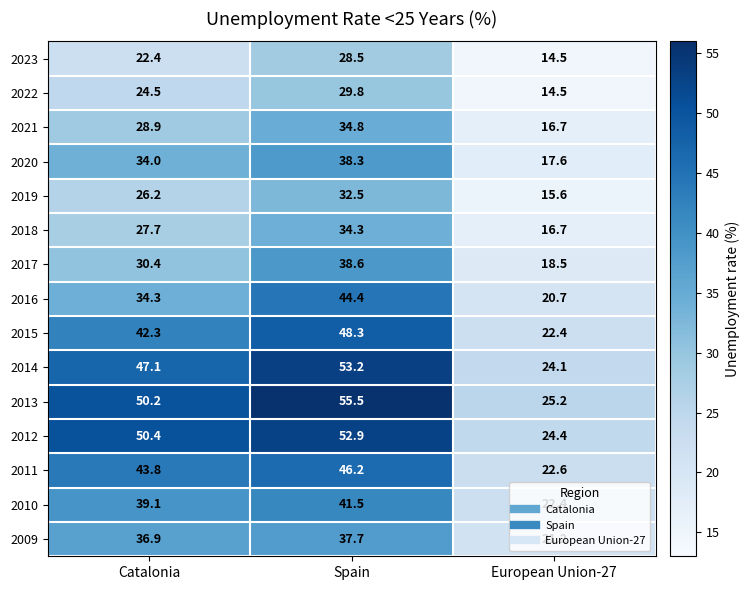

Where does the 2018 series first go above 27?

Catalonia